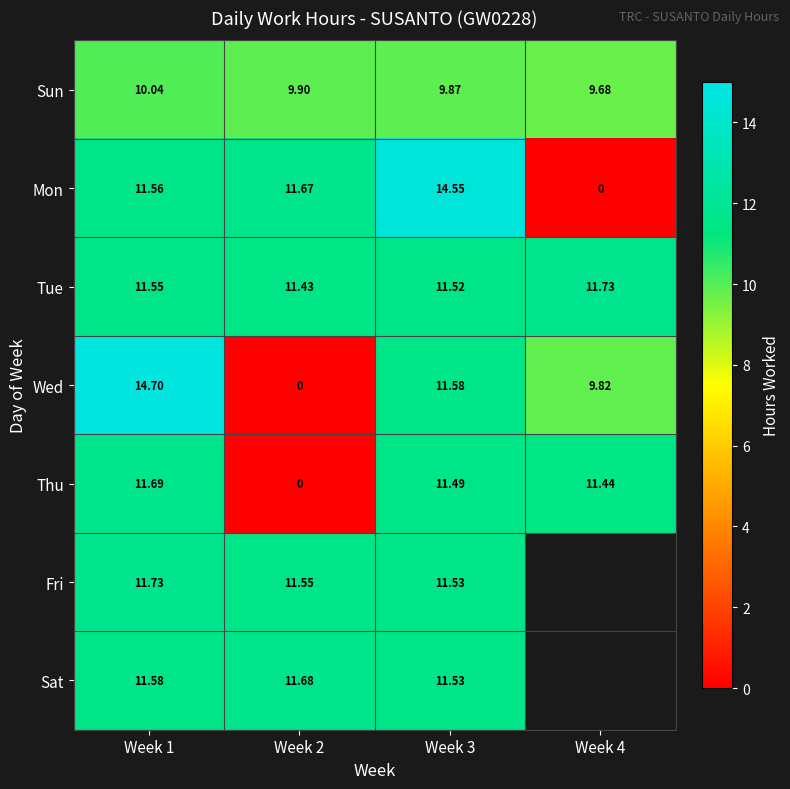

Between Week 1 and Week 2, which series saw the biggest shift?

Wed